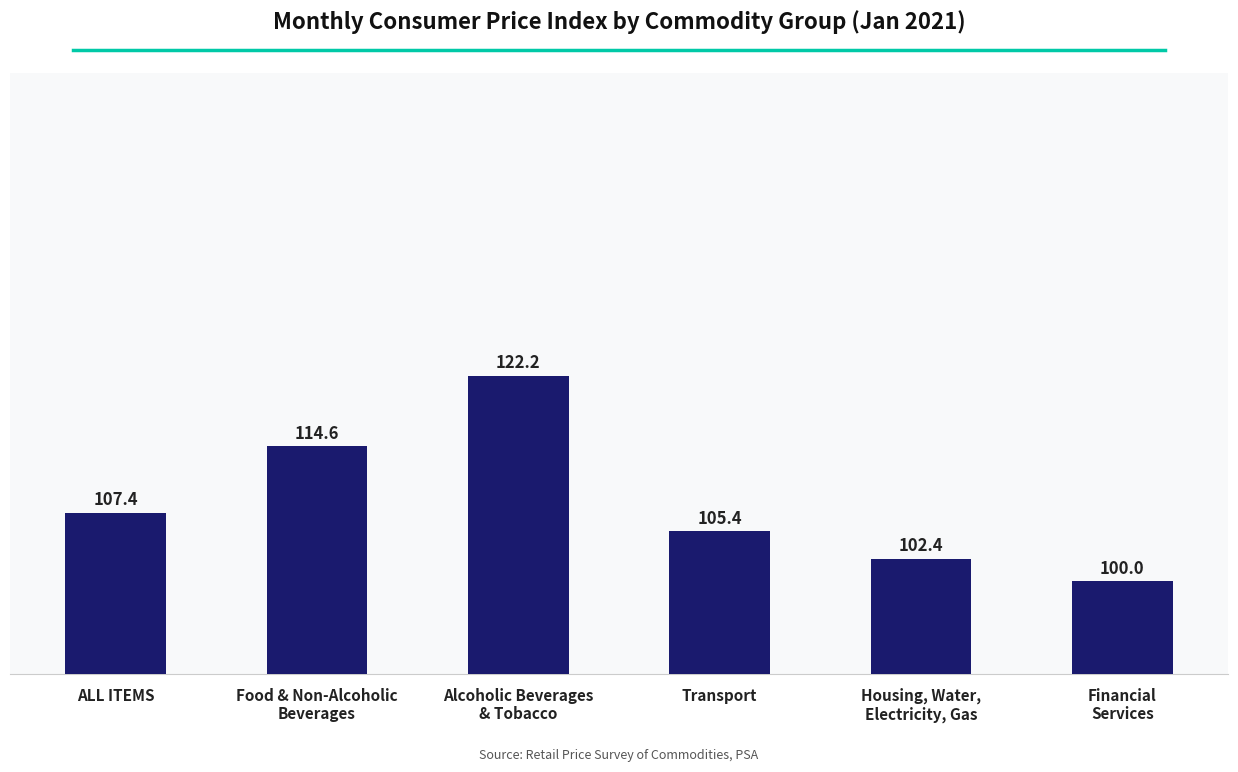

True or false: the data shows 186.7 at Alcoholic Beverages
& Tobacco.

False